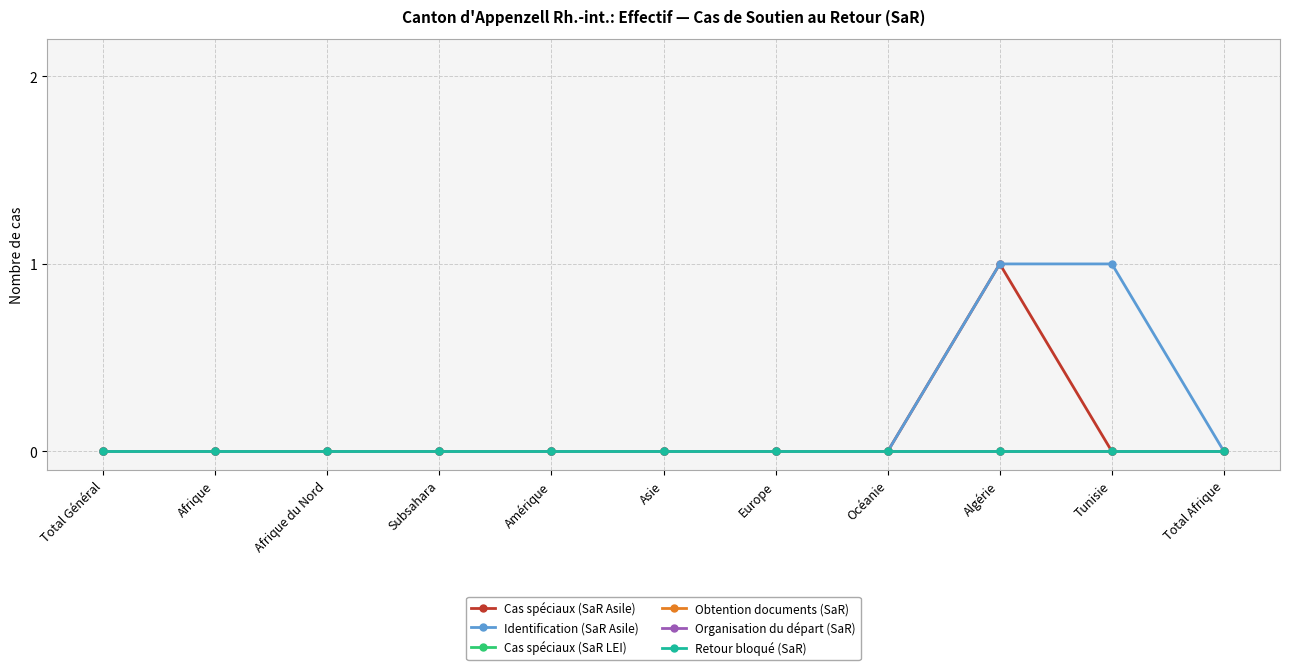

True or false: Retour bloqué (SaR) and Cas spéciaux (SaR LEI) intersect in this chart.

False